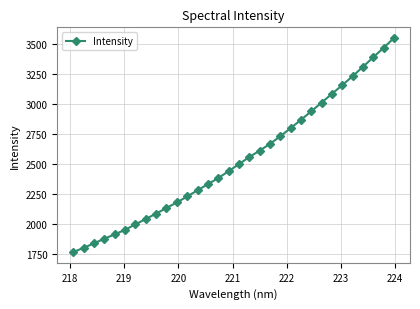

What is the average value?

2533.8